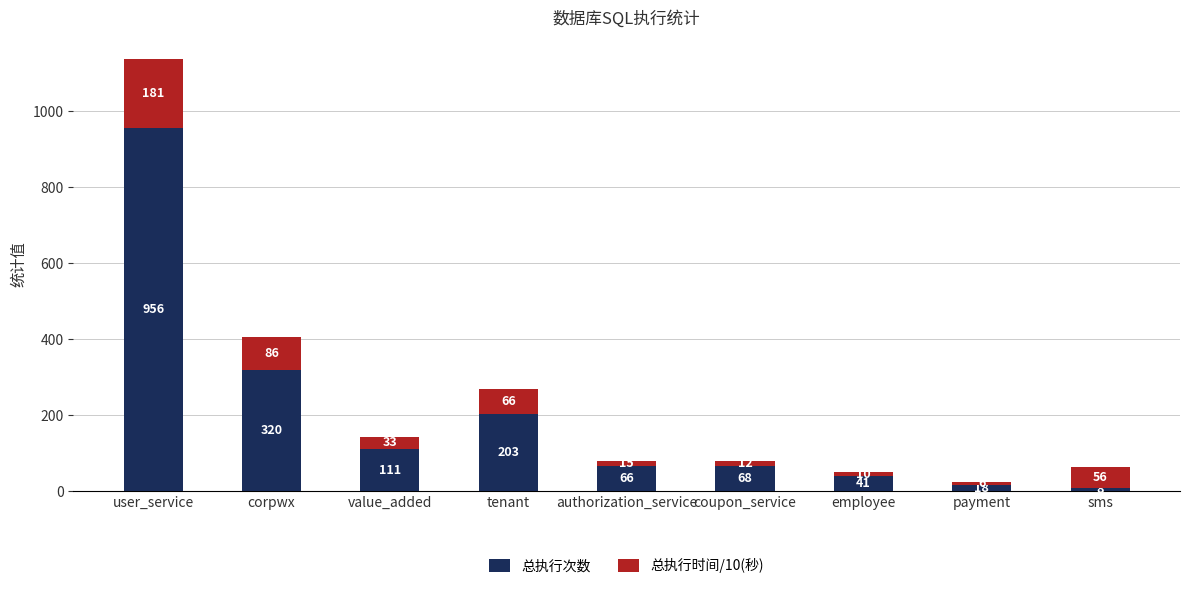

At which category is the sum across all series the highest?

user_service